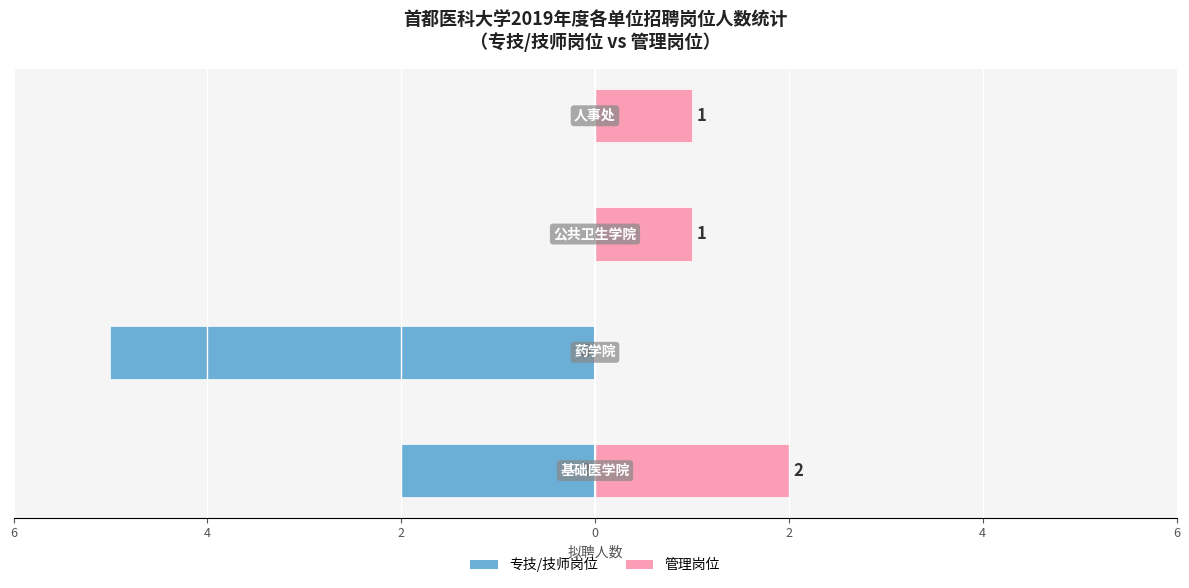

What is the spread (max minus min) of values at 4?

5